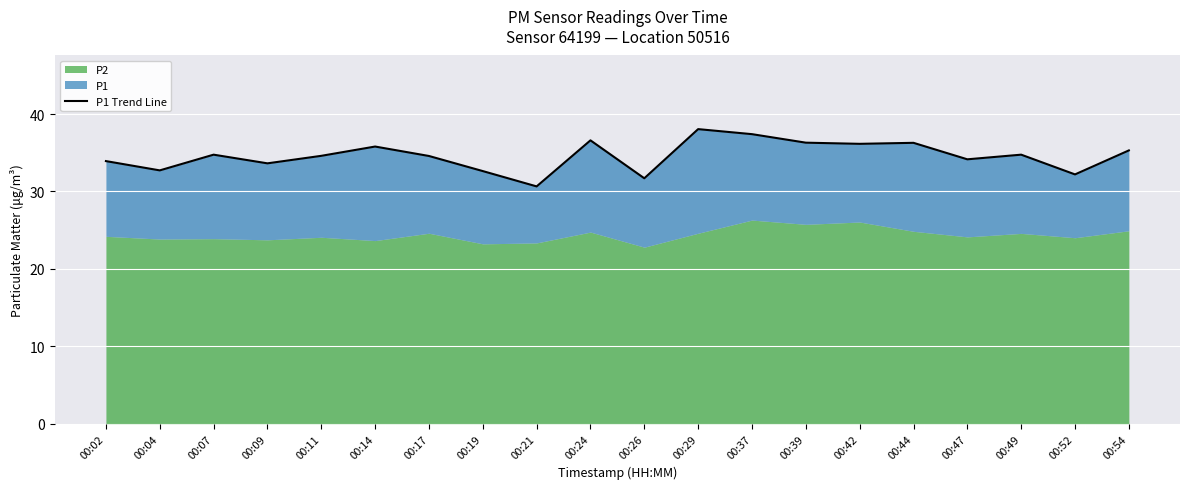

How many data points are less than 34?

7